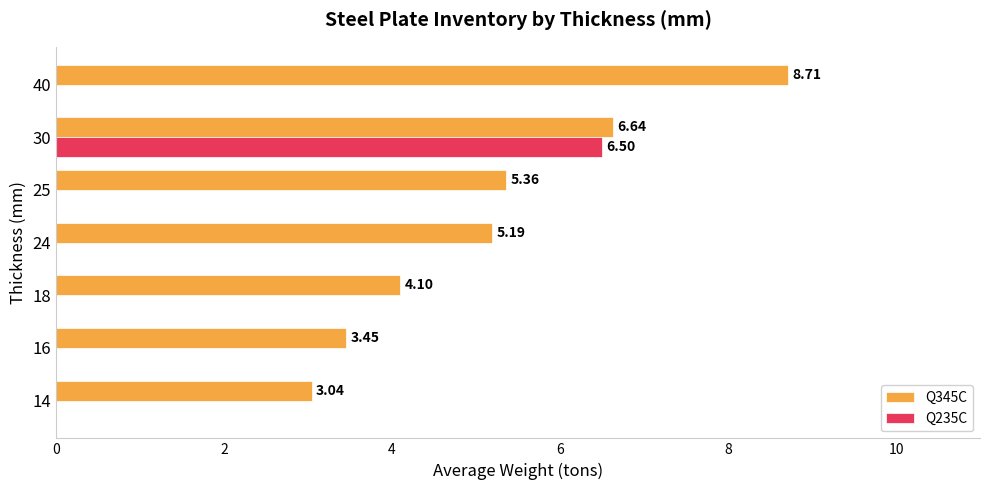

Which series changed the most between 18 and 24?

Q345C